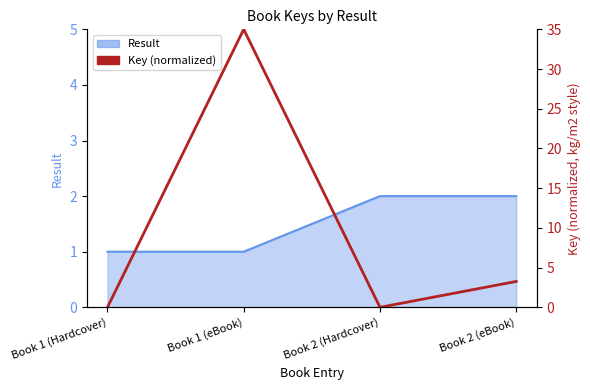

What is the label of the 4th point from the left?

Book 2 (eBook)